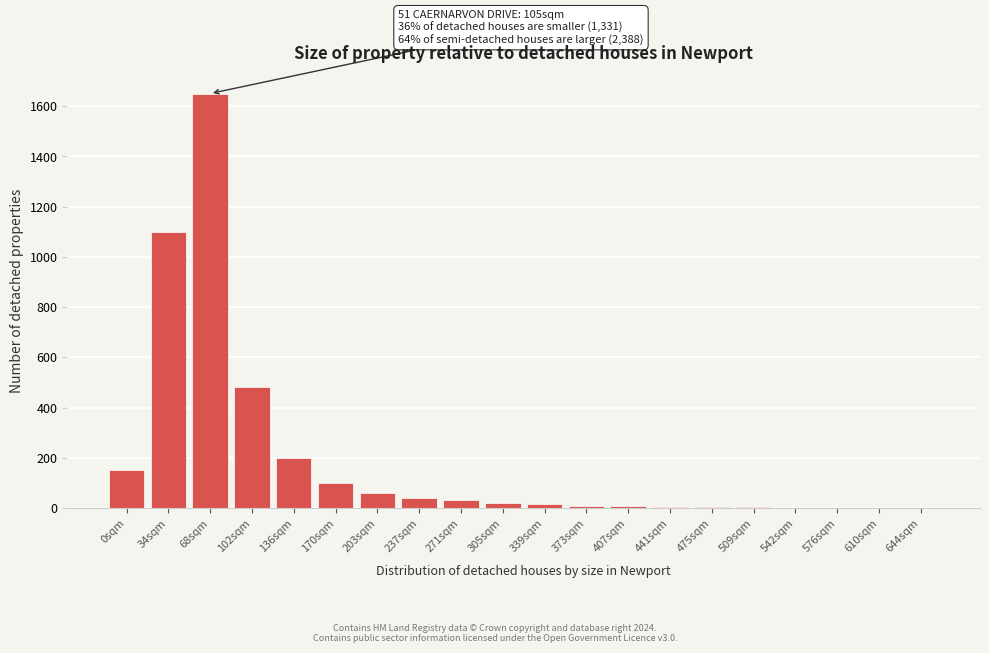

The value at 203sqm is 60. True or false?

True